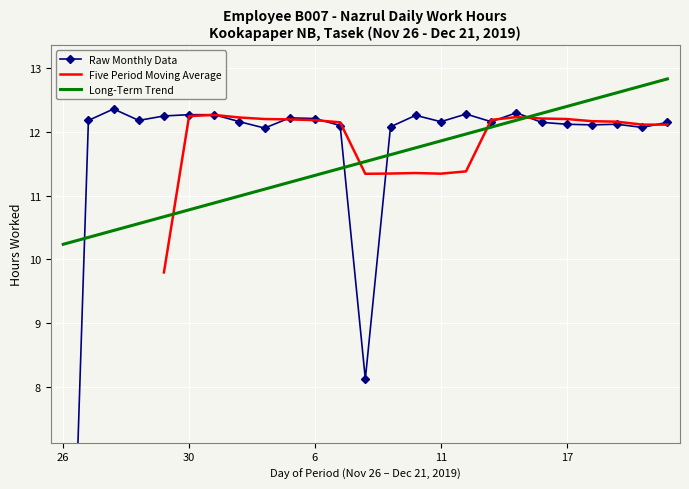

What is the minimum value for Five Period Moving Average?

9.8